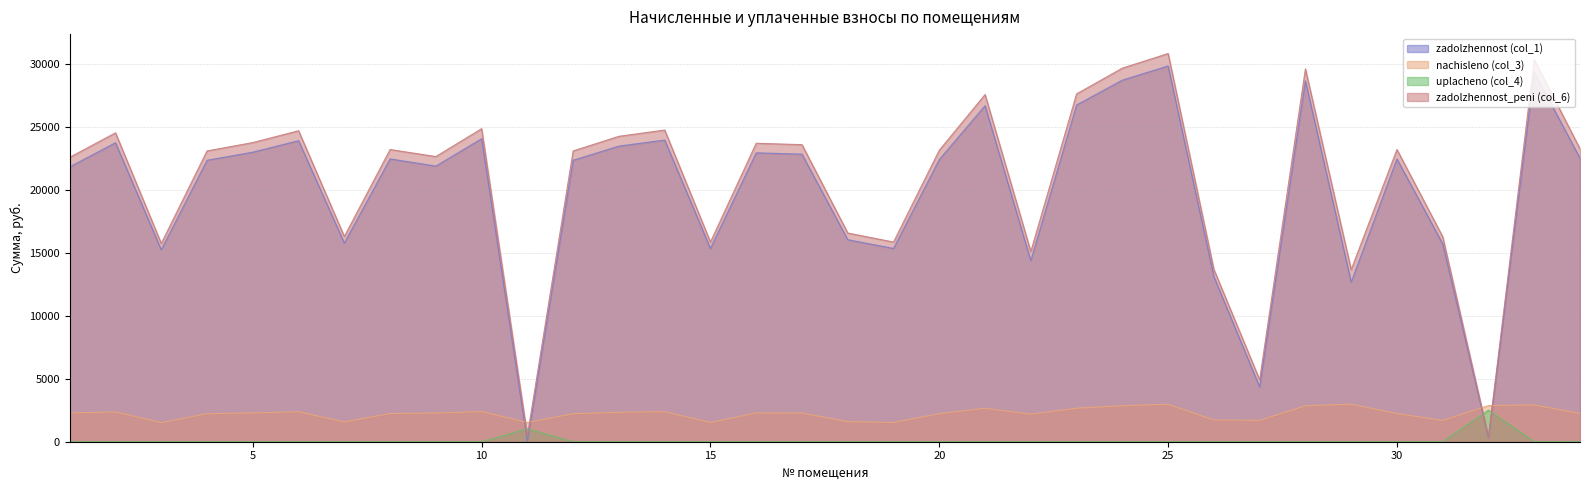

Rank the categories by nachisleno (col_3) value from highest to lowest.

29, 25, 33, 32, 24, 28, 23, 21, 10, 14, 6, 2, 13, 5, 1, 16, 9, 17, 34, 8, 30, 20, 4, 12, 22, 26, 27, 31, 18, 7, 11, 15, 19, 3